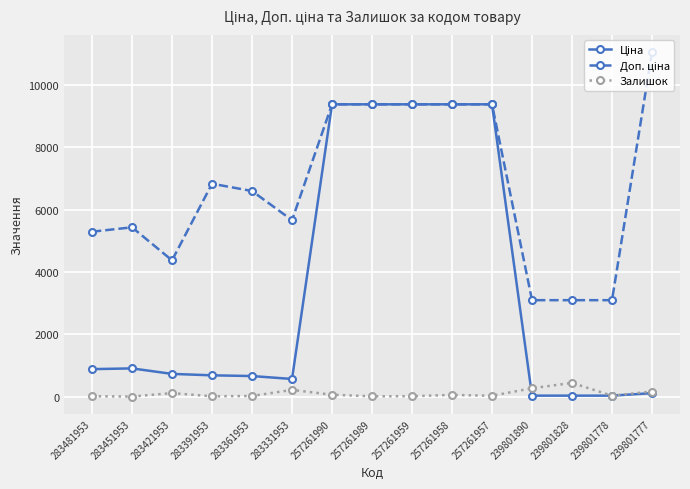

True or false: Залишок has more than 1 points higher than both neighbors.

True